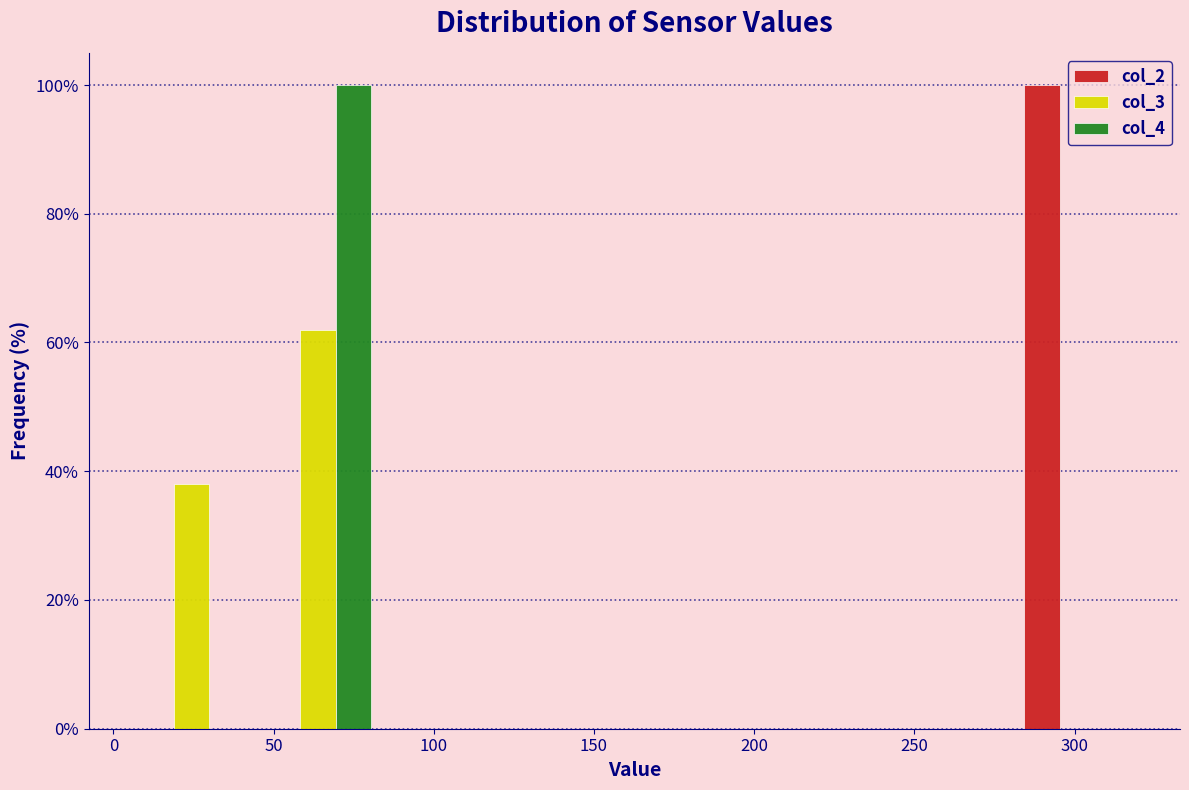

What is the height of the col_3 bar covering 45 to 85 on the x-axis? Neither the bar edges nor the heights are printed on the chart, so give them approximately, as read against the axes.

62